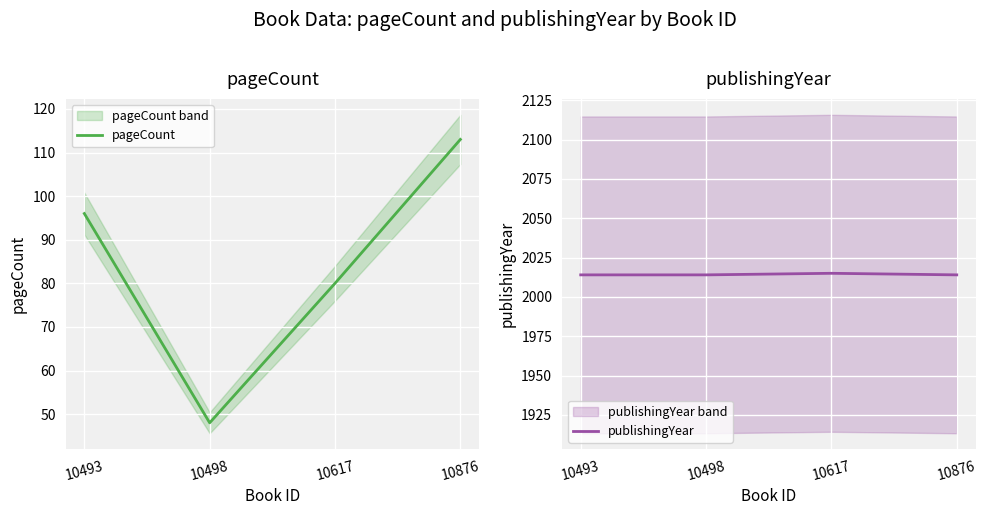

What is the approximate value of pageCount at 10493, to the nearest 10?

100